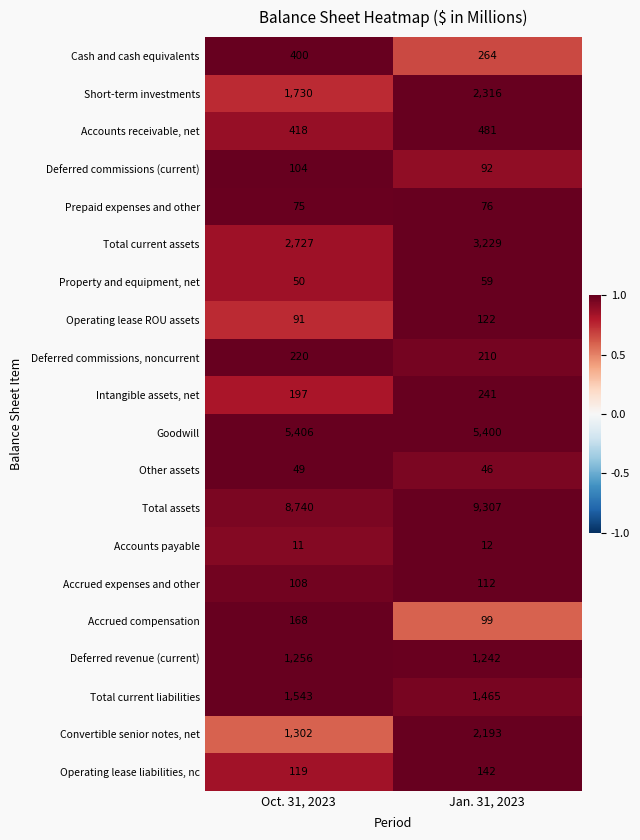

What is the total value across all series at Oct. 31, 2023?

24714